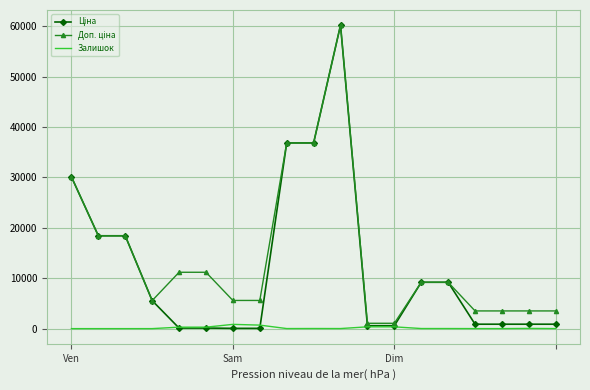

How many times do Залишок and Ціна cross each other?

2